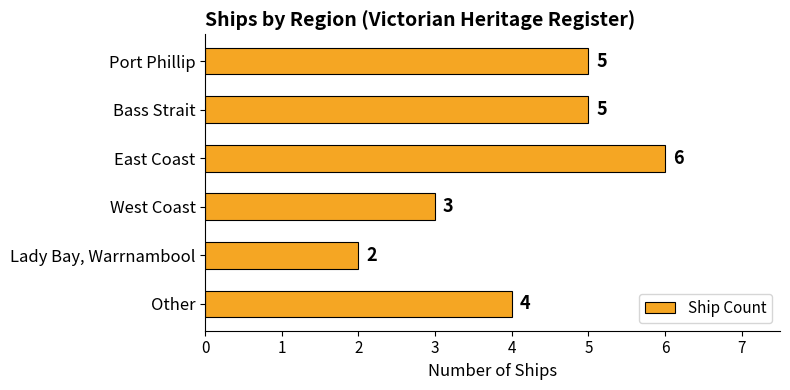

True or false: the data shows 5 at Bass Strait.

True